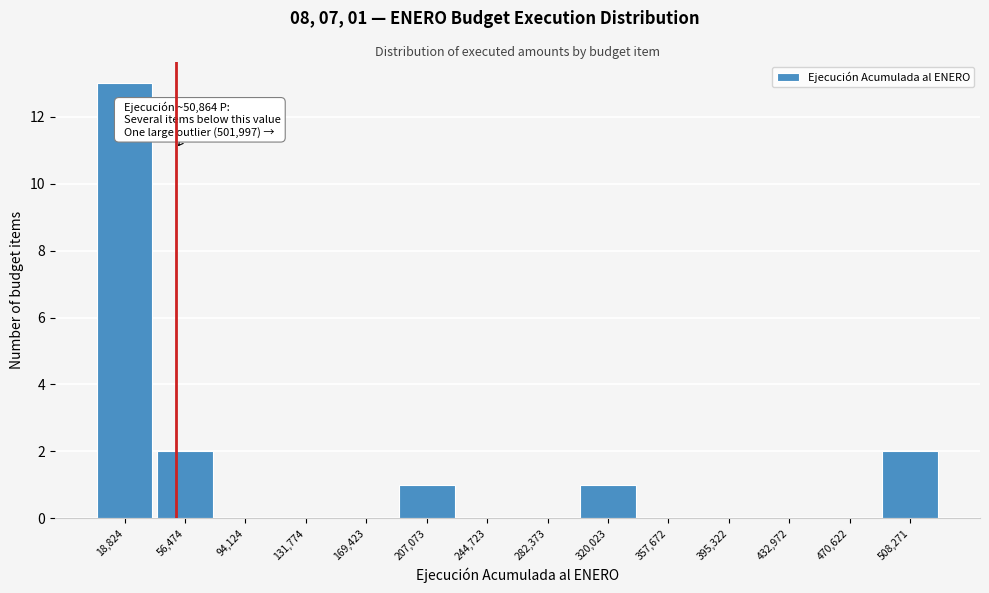

Over which range of the x-axis is the bar tallest?

0 to 40000